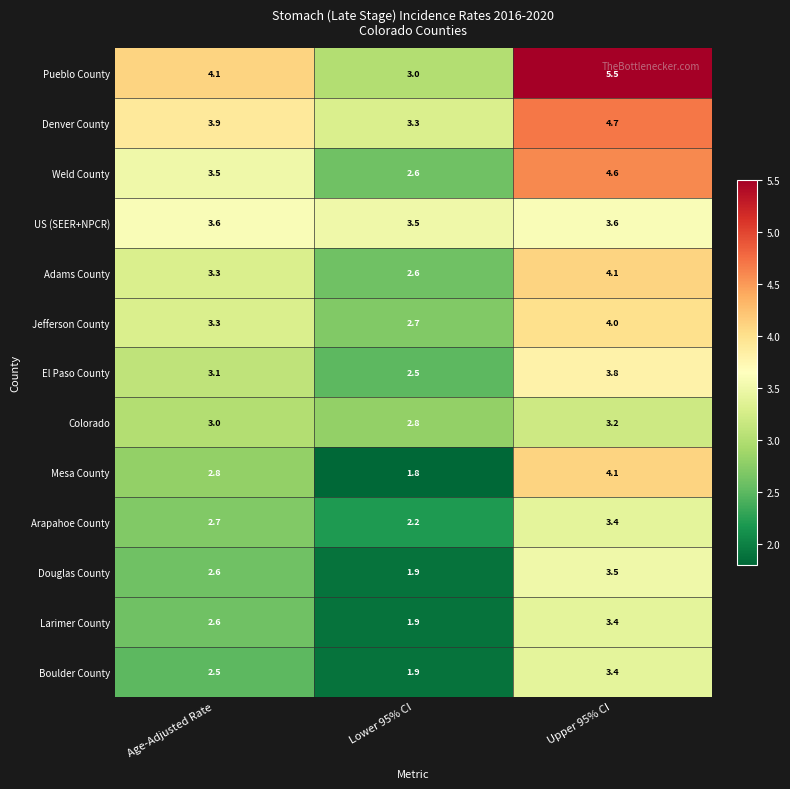

What is the average value of the Adams County series?

3.3